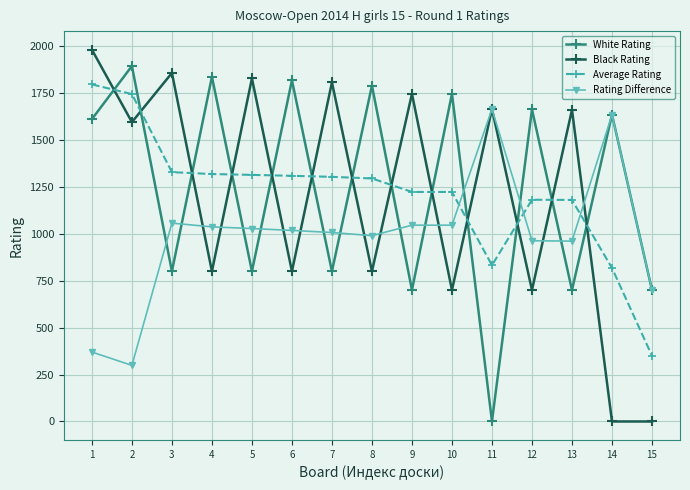

How many distinct data groups are displayed?

4